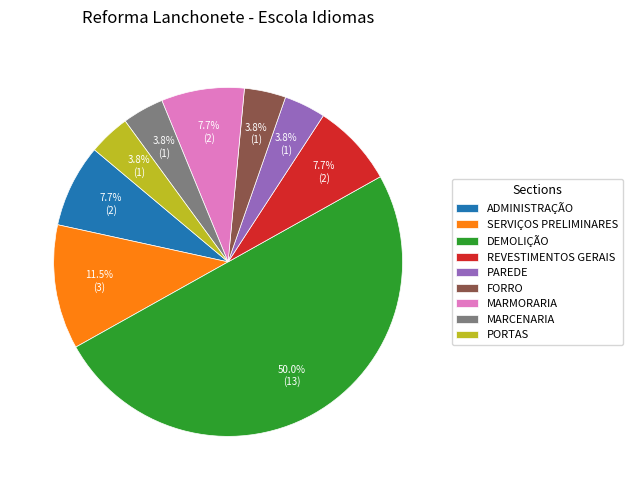

Does PORTAS represent more than half of the total?

No